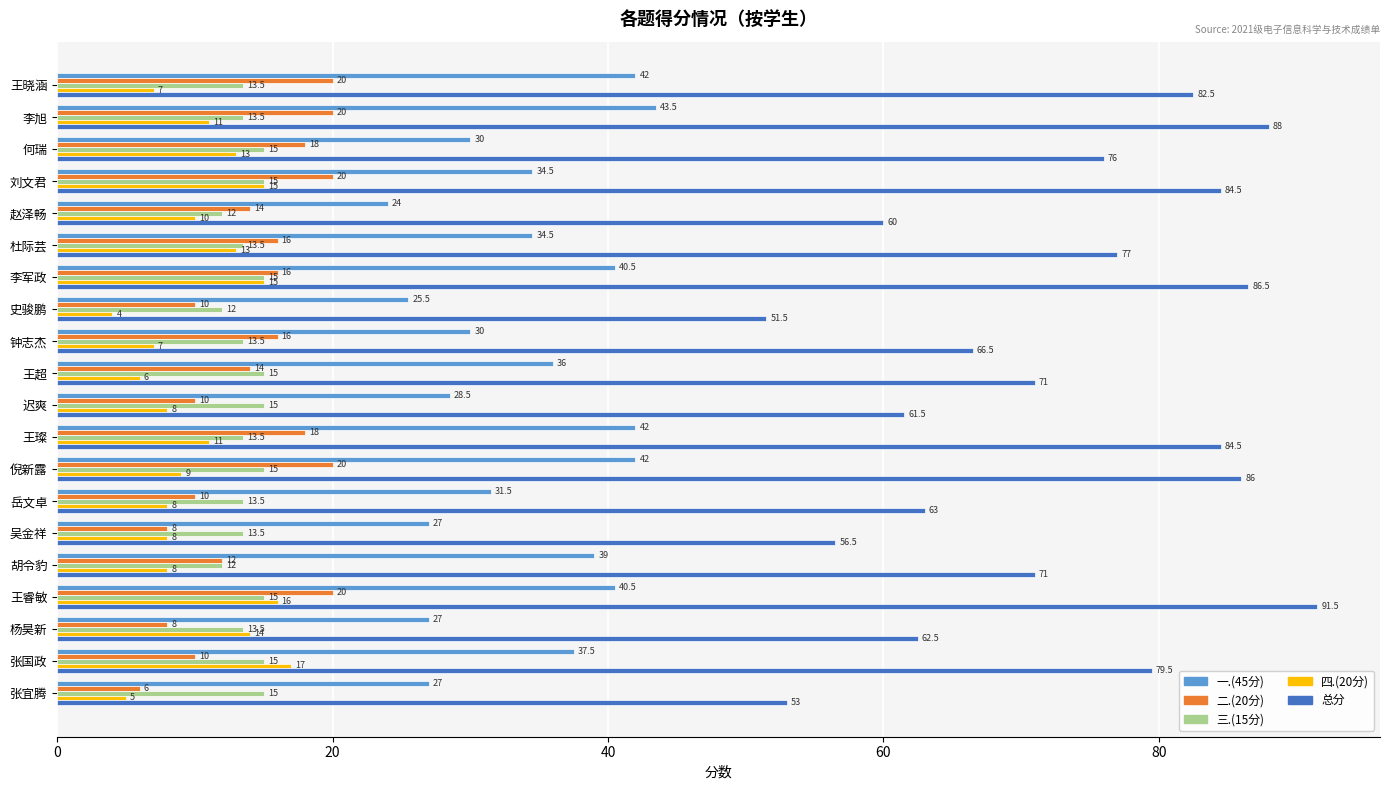

Which series has the widest spread of values?

总分